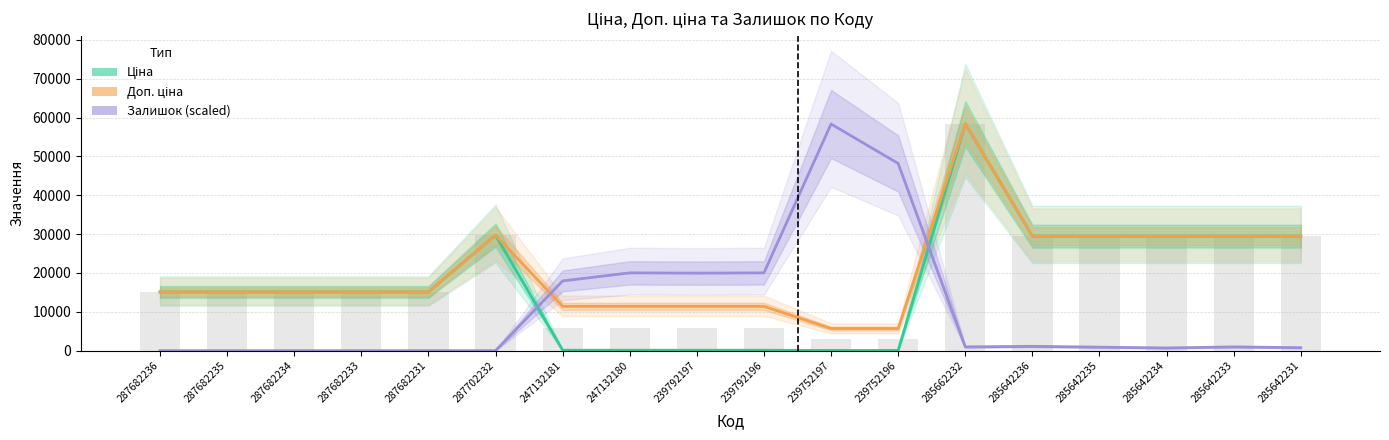

Is it true that Ціна equals 15120.0 at 287682235?

True